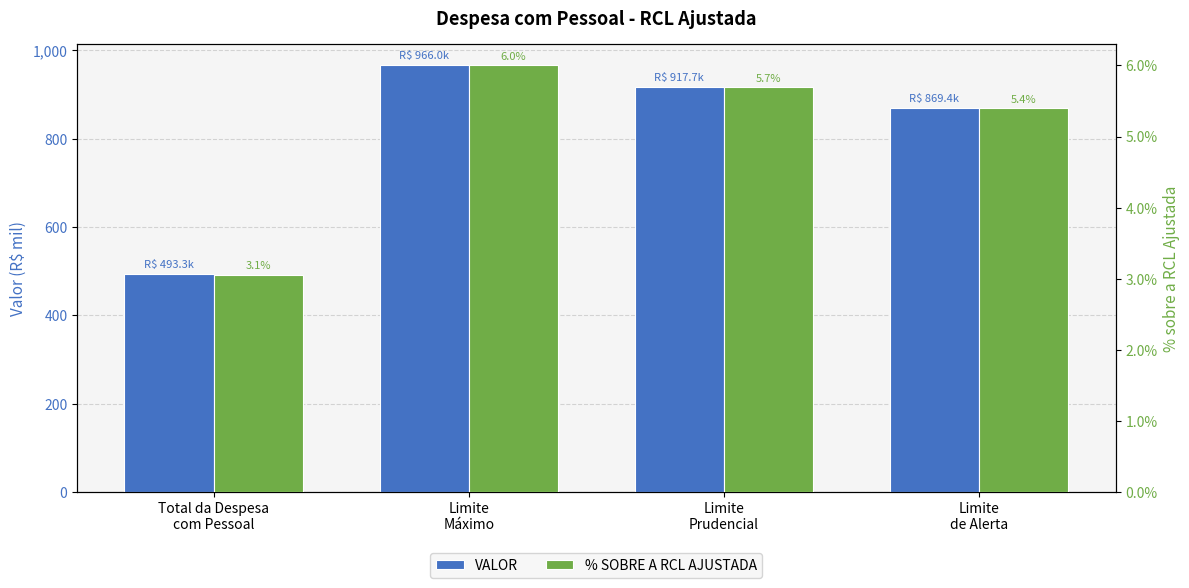

What are all the series names shown in the legend?

VALOR, % SOBRE A RCL AJUSTADA